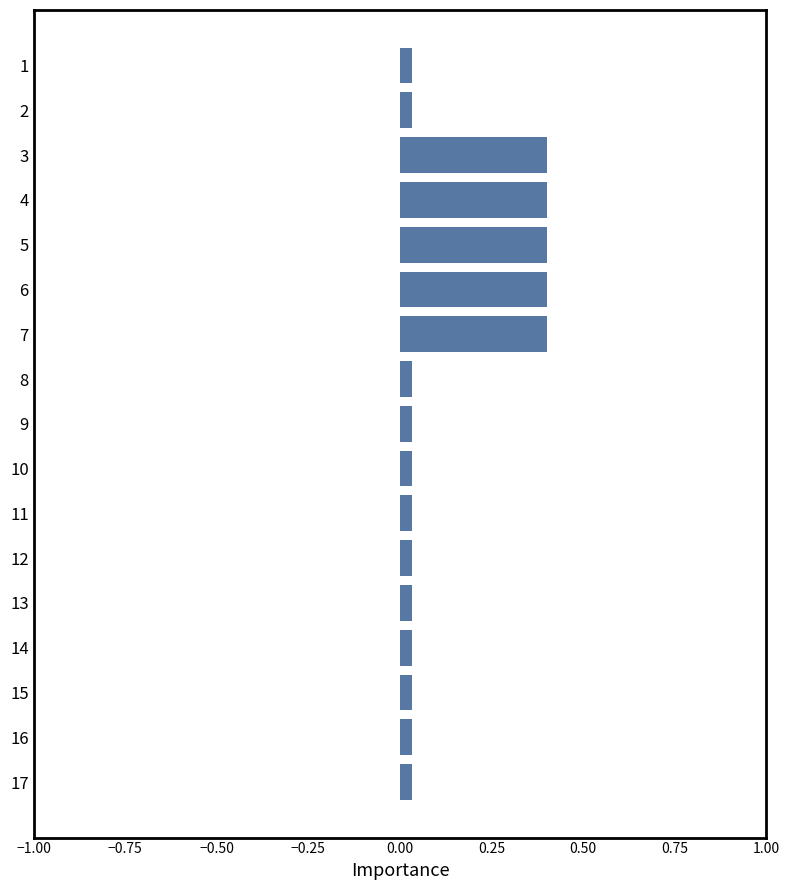

What is the greatest value displayed?

0.4